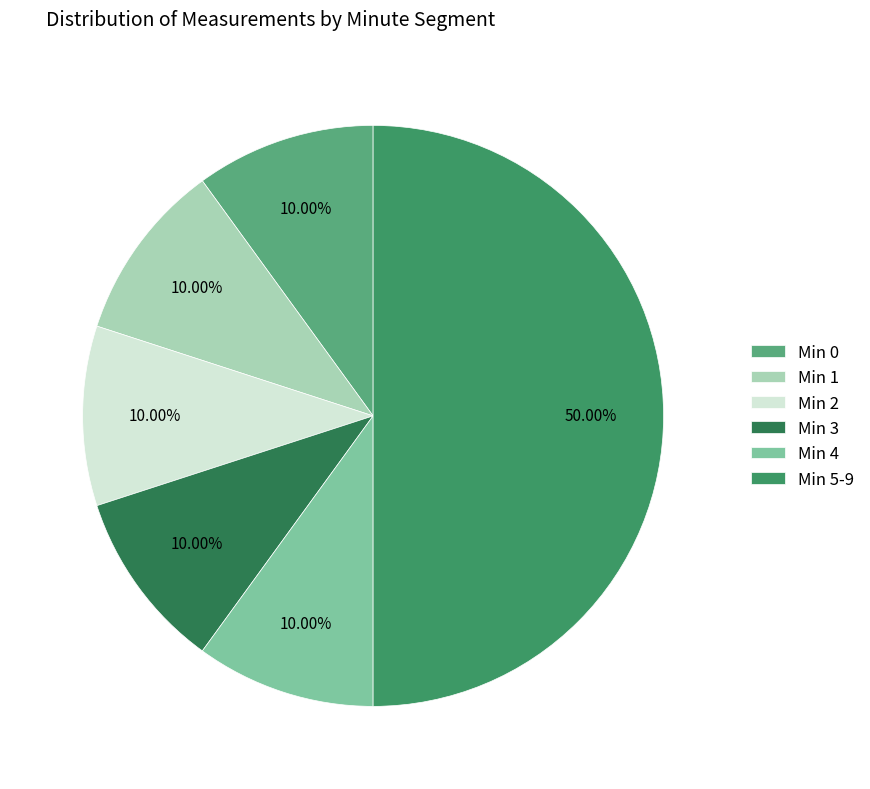

How many segments does this pie chart have?

6